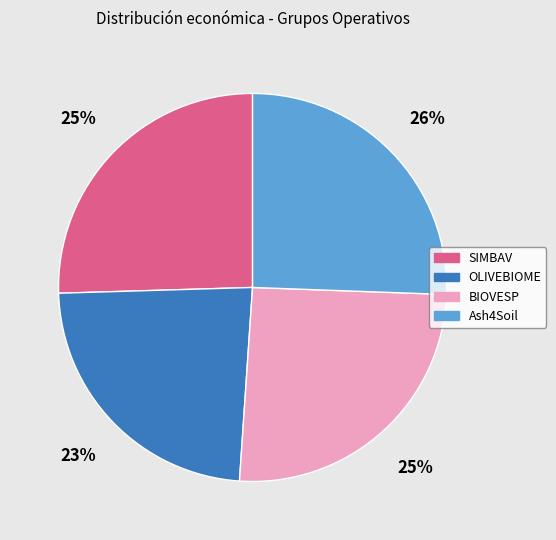

Count the number of slices in the pie.

4